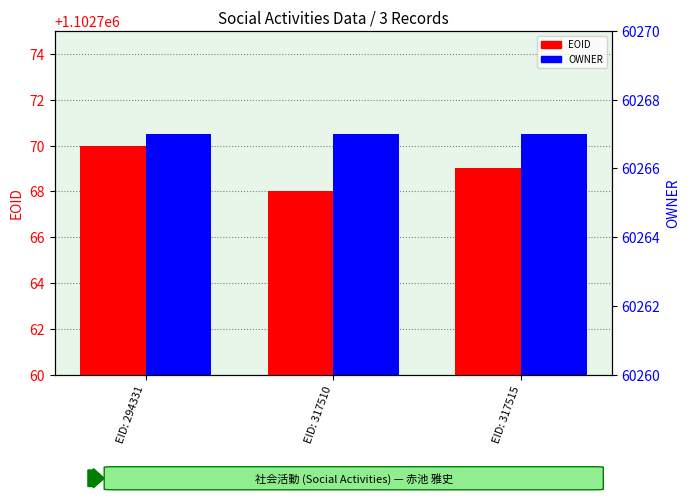

Are the bars horizontal?

No